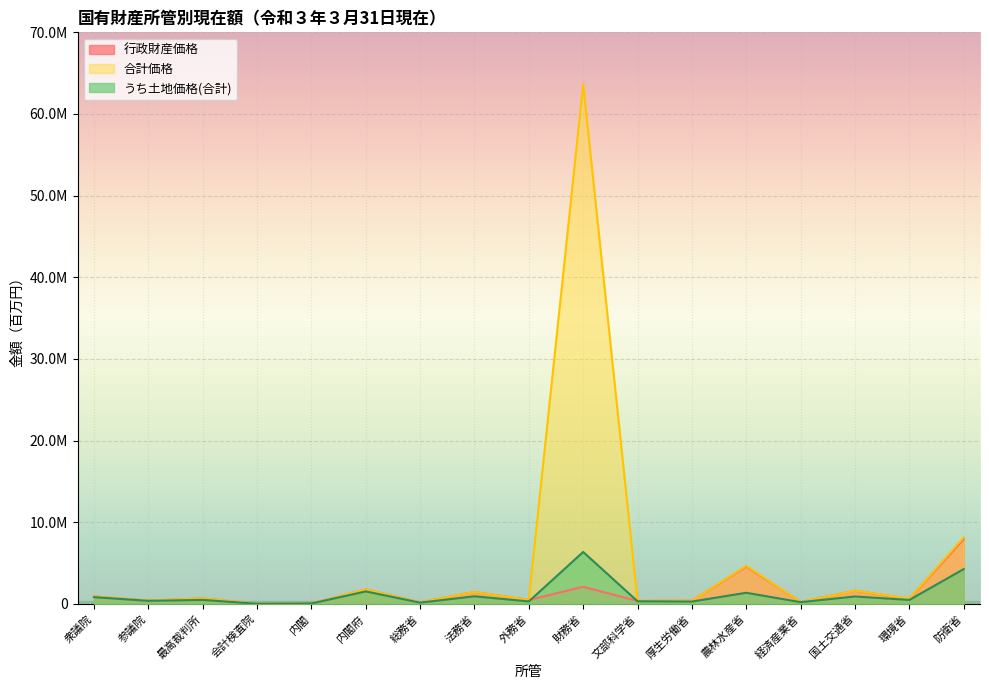

What are all the series names shown in the legend?

行政財産価格, 合計価格, うち土地価格(合計)